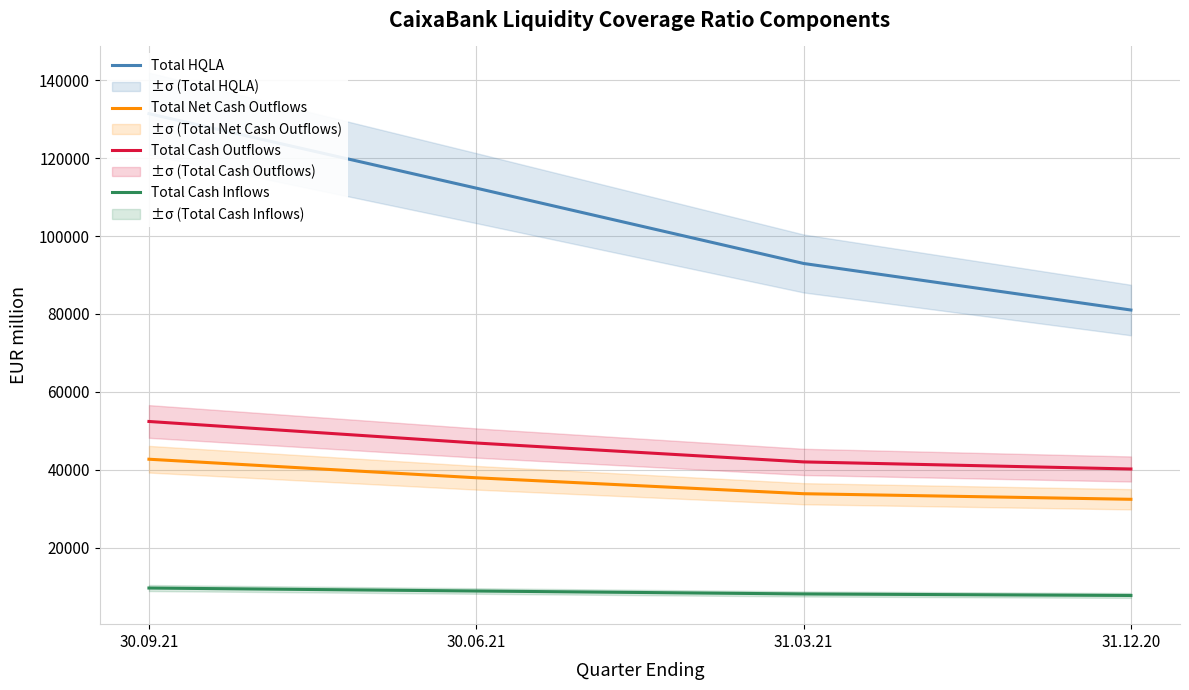

True or false: Total Net Cash Outflows has a value of 53250 at 31.12.20.

False